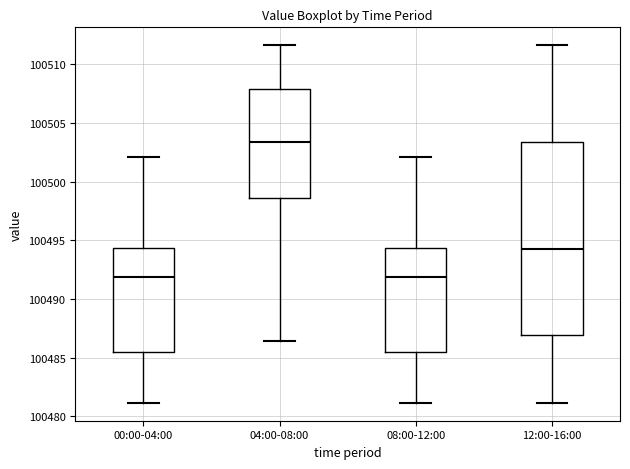

Reading left to right, read every box against the y-axis: the position of its median line, the range the box covers, and the ends of its whiskers. The values are not printed on the chart, so give them approximately, as read against the axis.

00:00-04:00: median 100492.0, box 100485.5 to 100494.5, whiskers 100481.0 to 100502.0
04:00-08:00: median 100503.5, box 100498.5 to 100508.0, whiskers 100486.5 to 100511.5
08:00-12:00: median 100492.0, box 100485.5 to 100494.5, whiskers 100481.0 to 100502.0
12:00-16:00: median 100494.5, box 100487.0 to 100503.5, whiskers 100481.0 to 100511.5